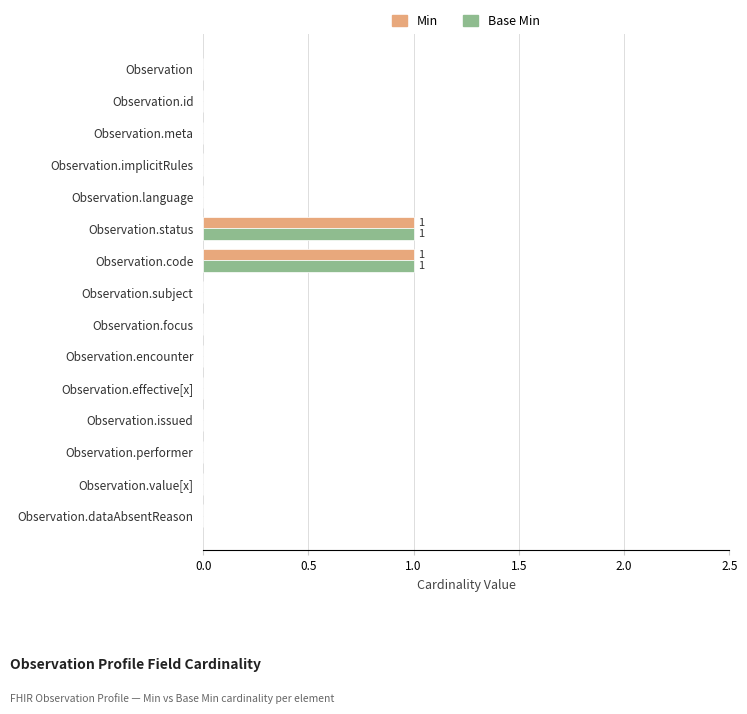

The value of Base Min at Observation.focus is 0. True or false?

True